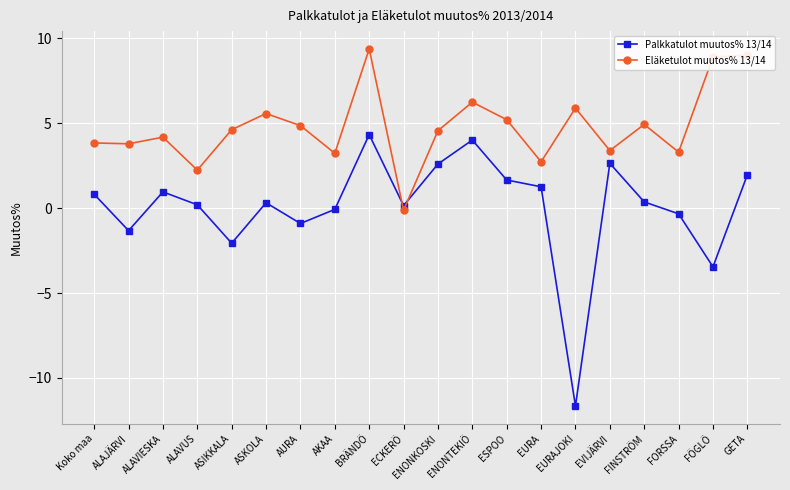

Is the value of Eläketulot muutos% 13/14 at ENONTEKIÖ greater than the value of Palkkatulot muutos% 13/14 at FÖGLÖ?

Yes